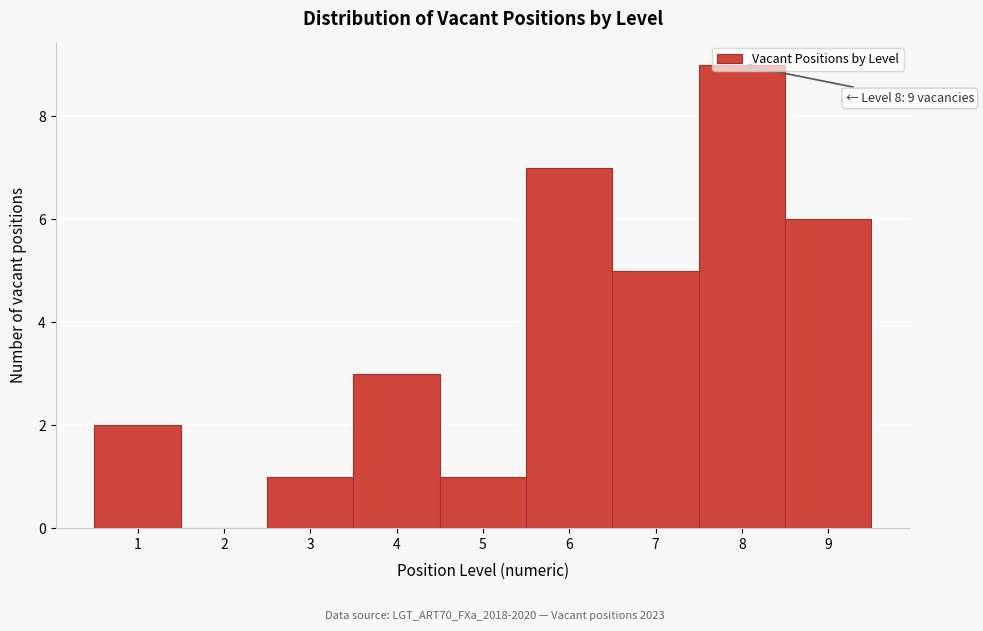

Over which range of the x-axis is the bar tallest?

7.5 to 8.5